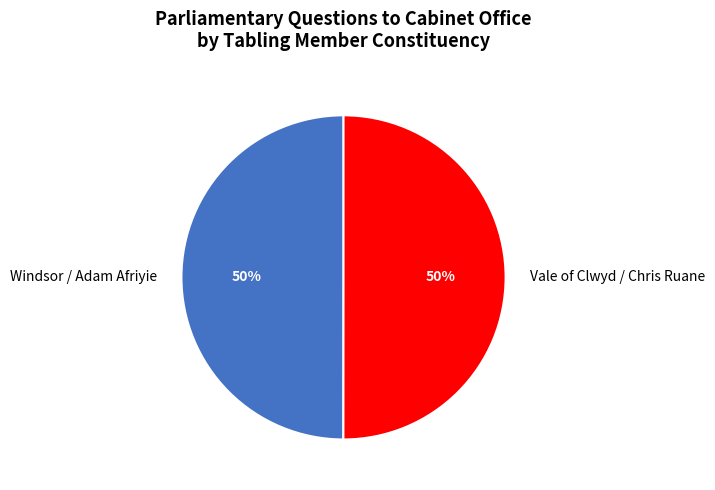

Combined, do Vale of Clwyd / Chris Ruane and Windsor / Adam Afriyie account for over 50%?

Yes